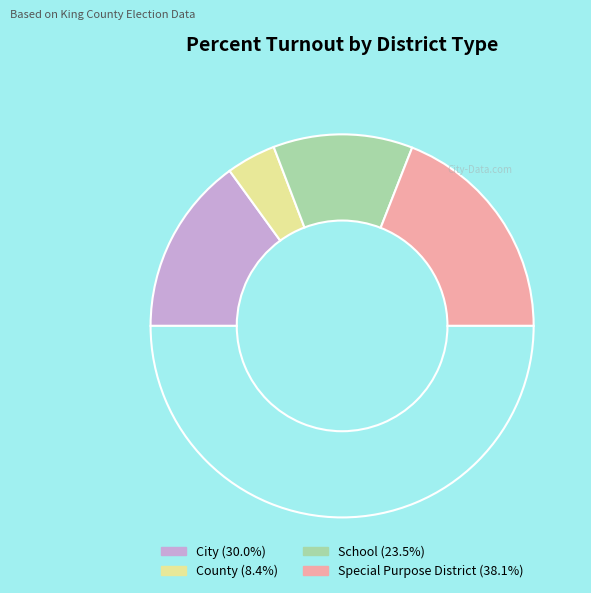

How many slices are in this pie chart?

5